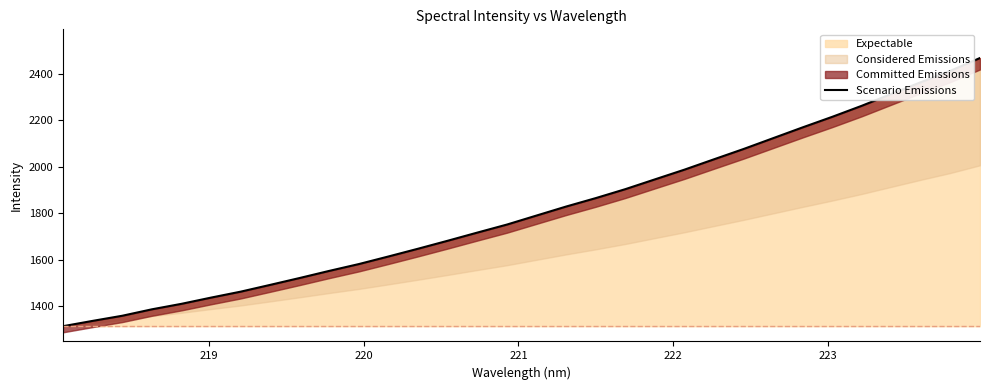

What is the greatest value displayed?

2468.5